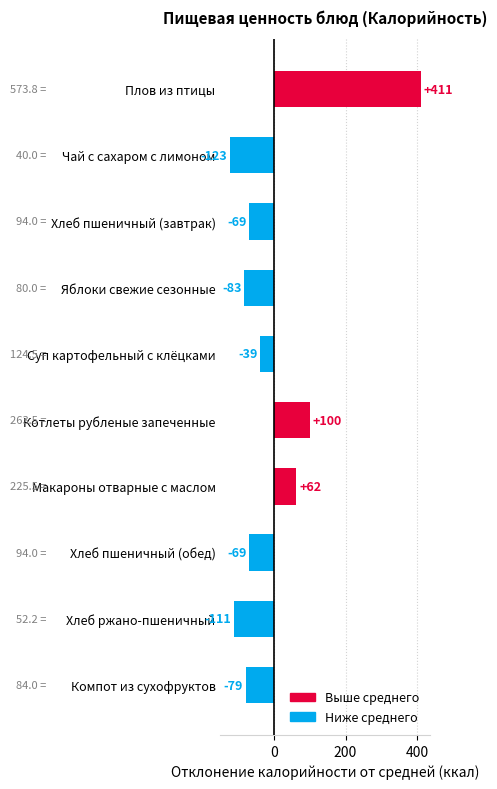

What is the label of the 10th bar from the top?

Компот из сухофруктов